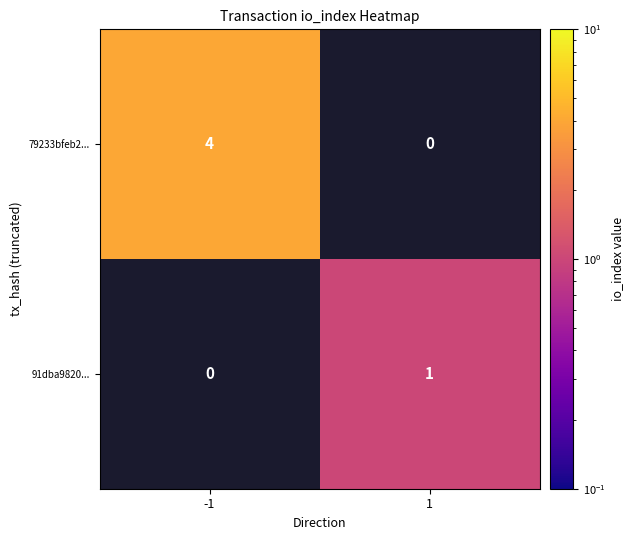

The value of 79233bfeb2... at -1 is 2. True or false?

False